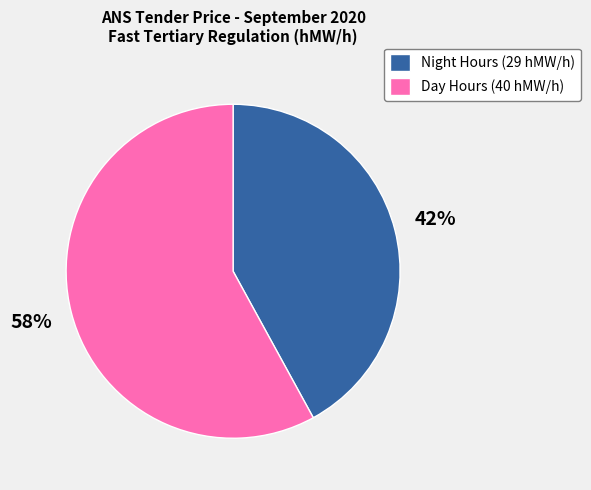

Which category has the biggest portion of the pie?

Day Hours (40 hMW/h)